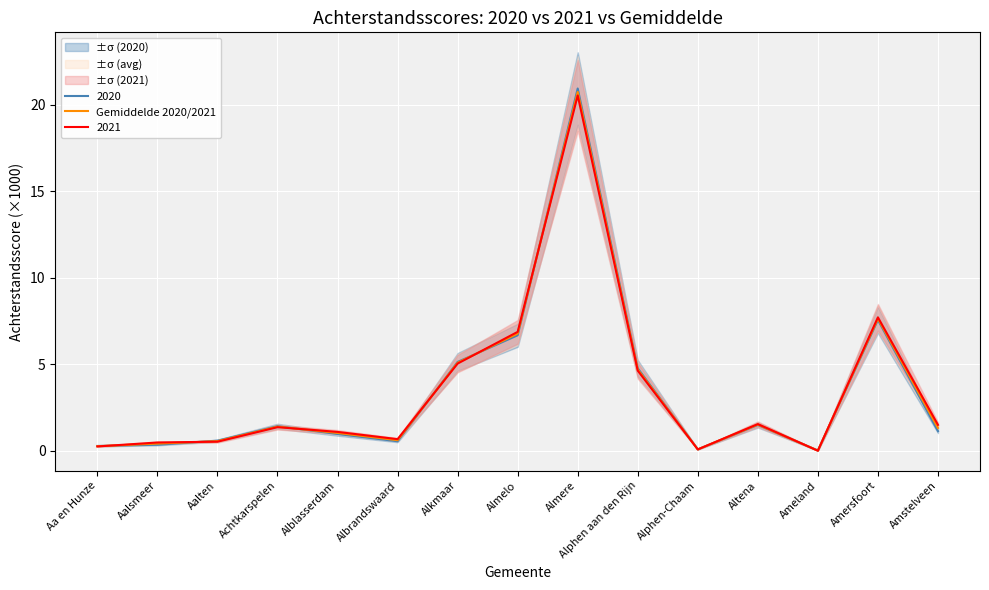

Is it true that the value at Aa en Hunze is 0.1?

False